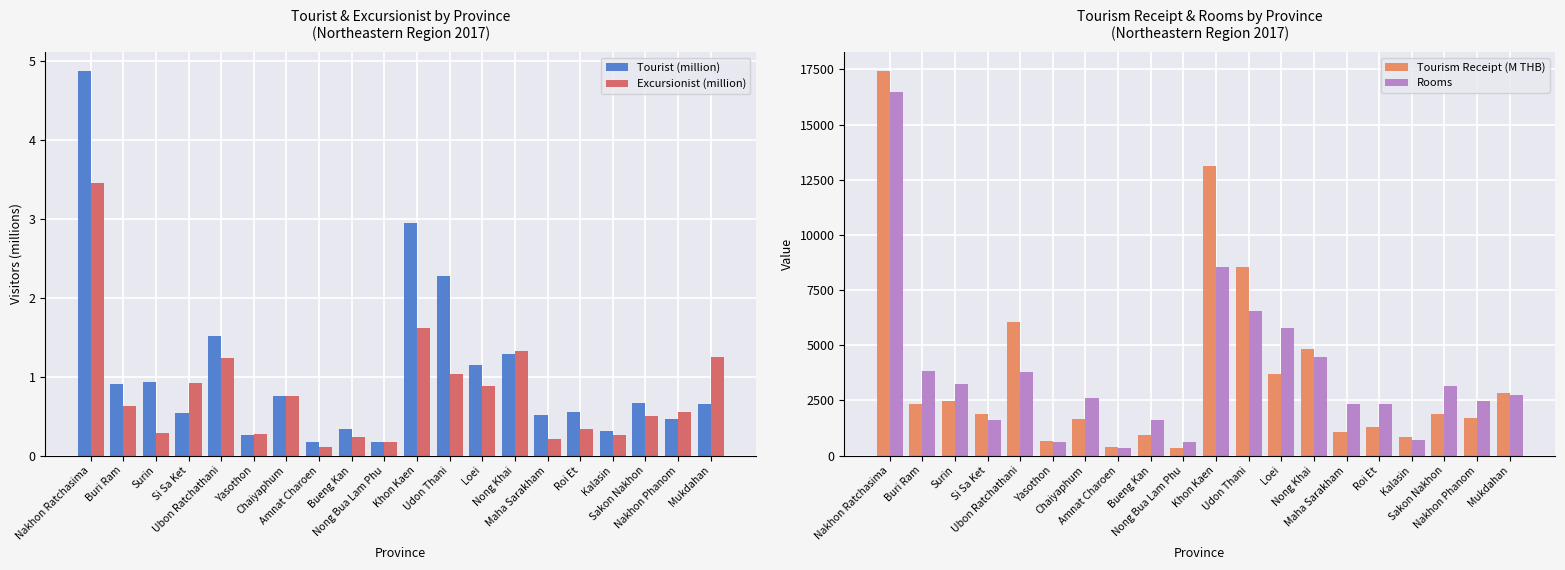

What is the label of the 6th bar from the right?

Maha Sarakham